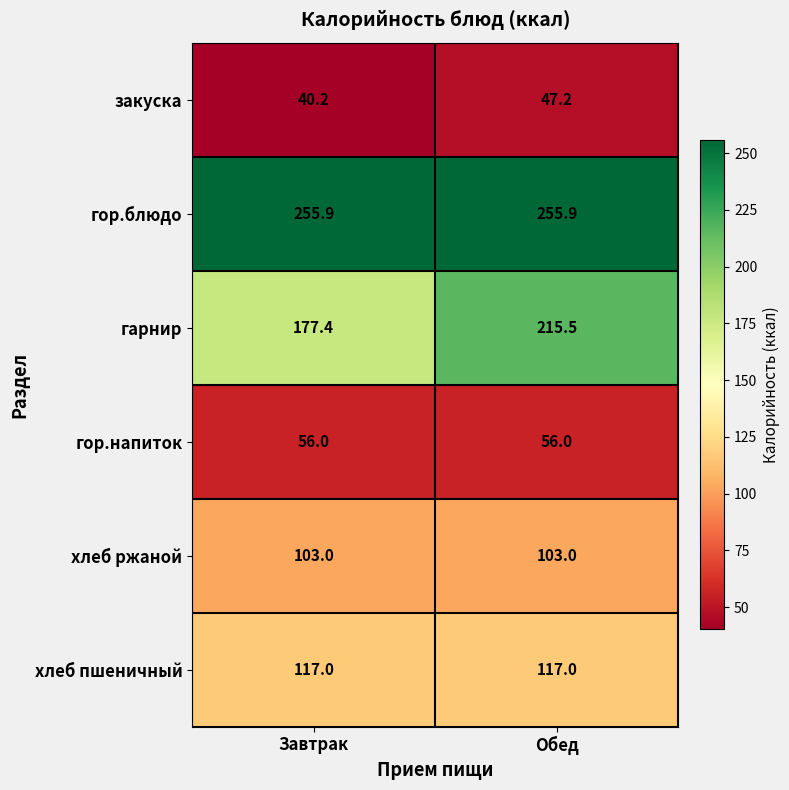

The value of гарнир at Обед is 215.5. True or false?

True